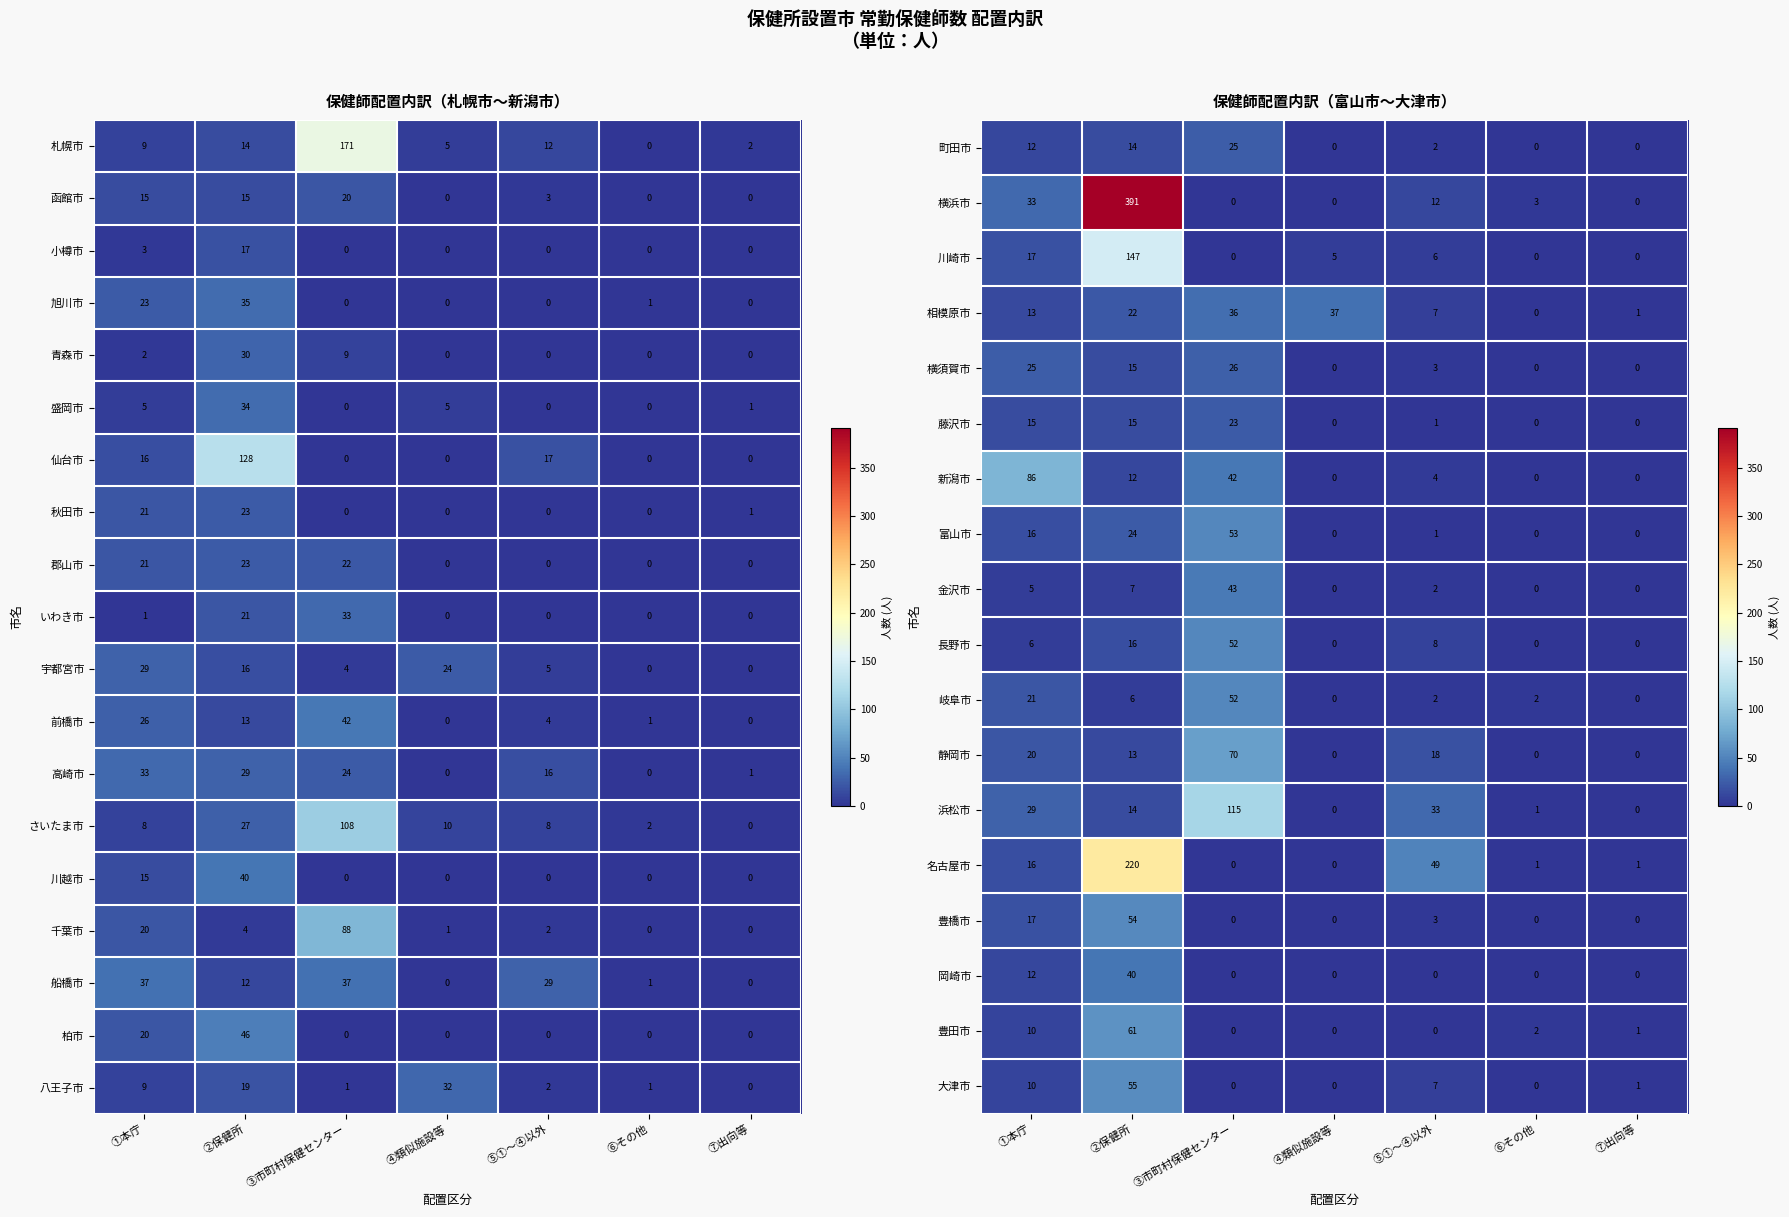

The 富山市 series shows 16 at ①本庁. True or false?

True